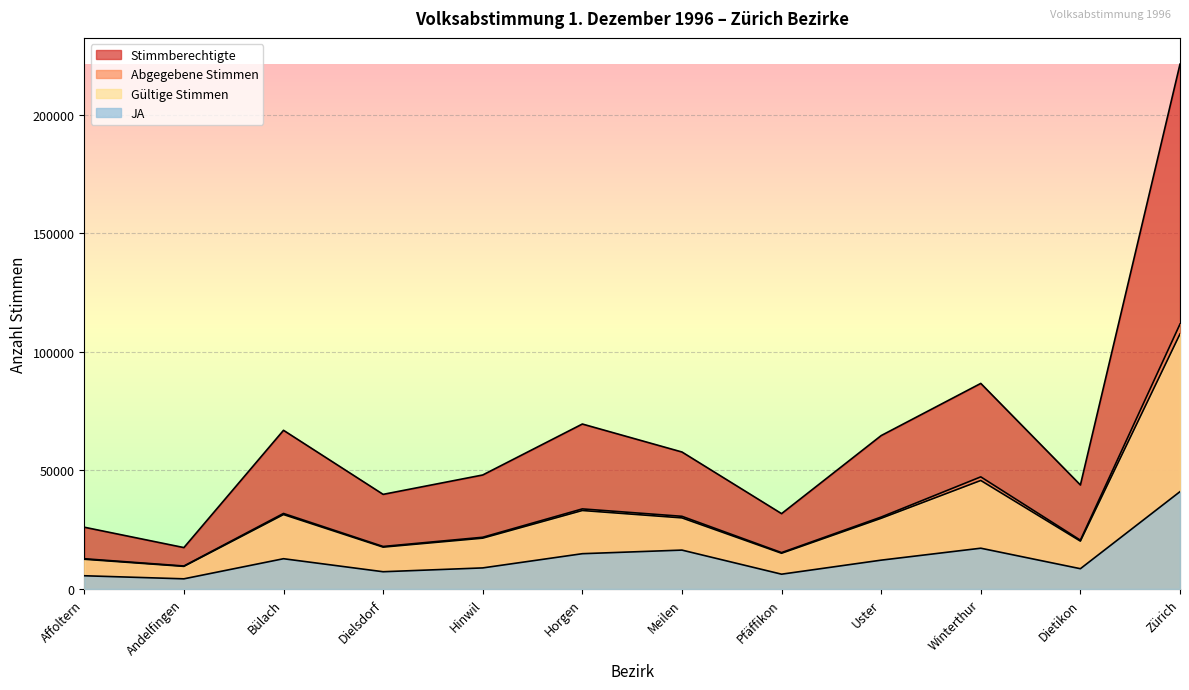

At how many categories does at least one series exceed 197736?

1